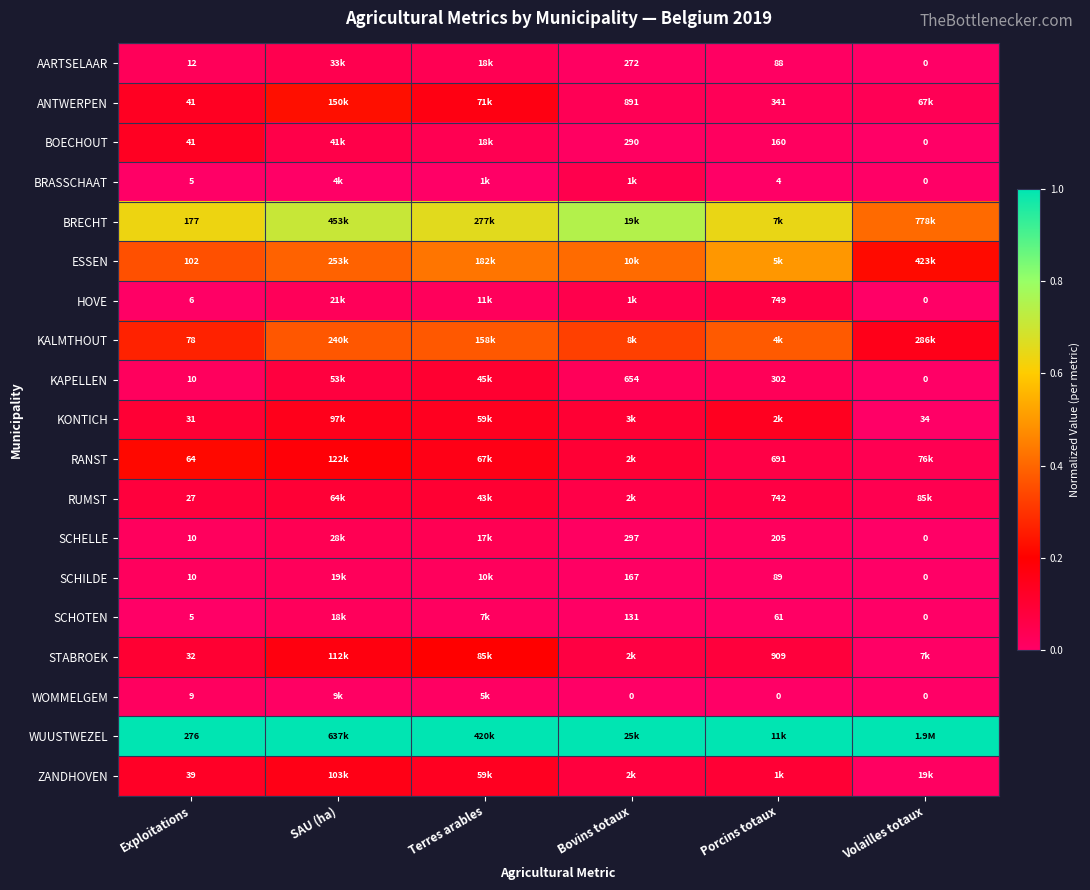

Is the value of BRASSCHAAT at Volailles totaux greater than the value of KAPELLEN at Bovins totaux?

No